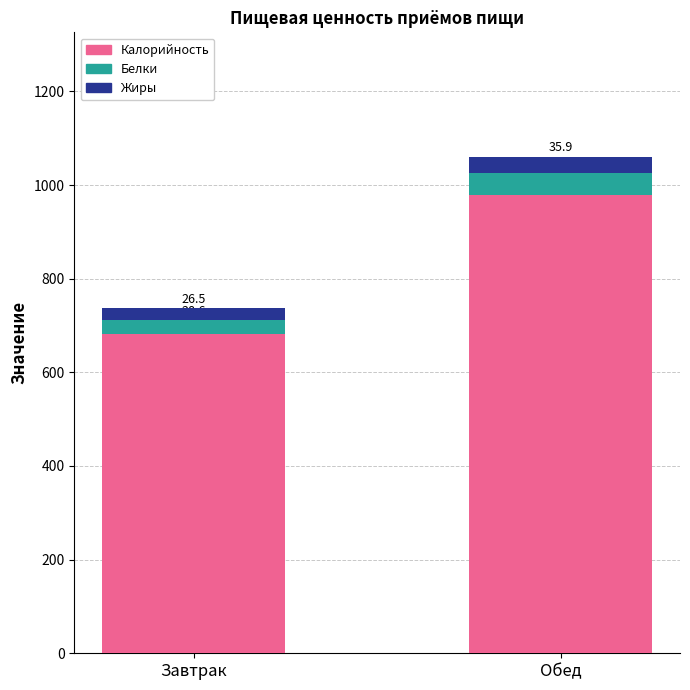

Which category has the lowest value in the Калорийность series?

Завтрак